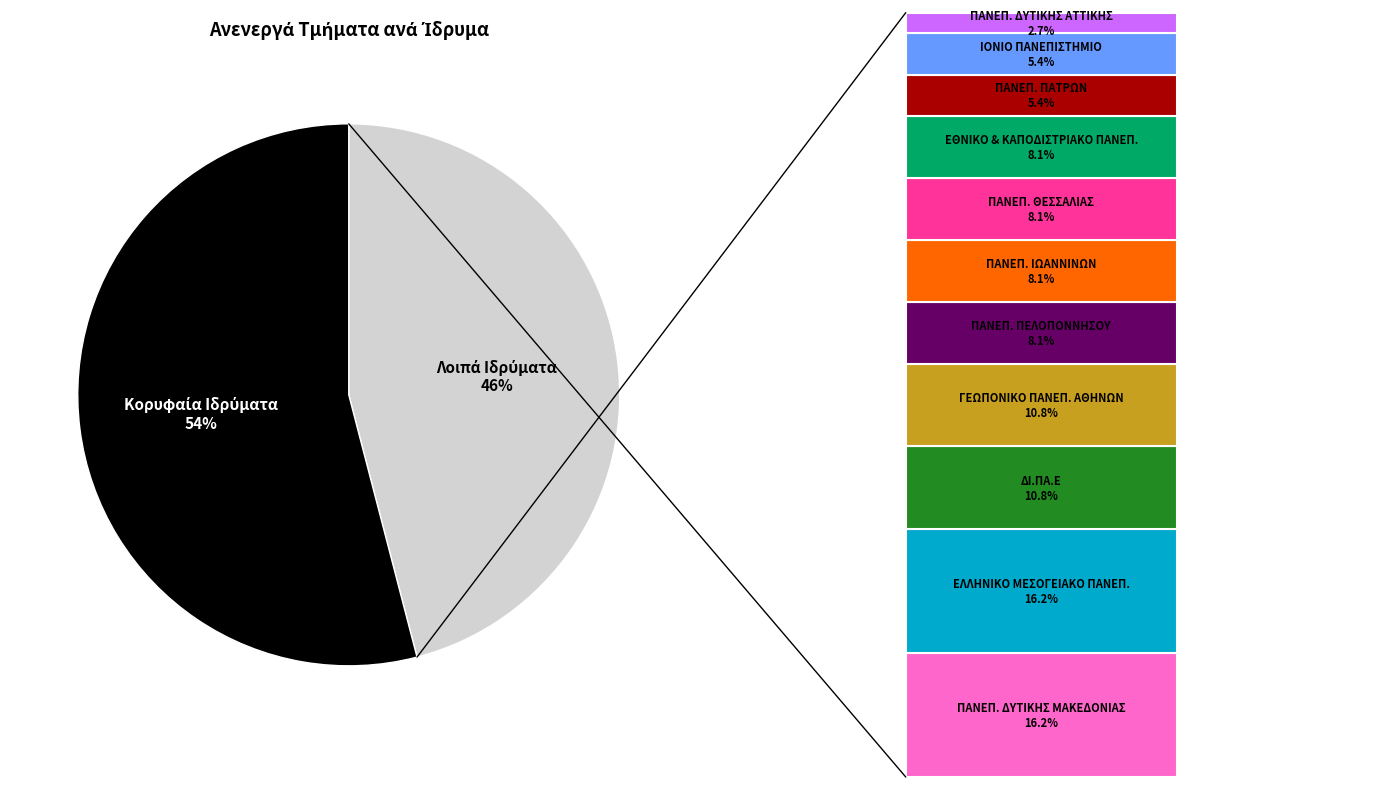

What percentage is NOT represented by ΠΑΝΕΠΙΣΤΗΜΙΟ ΔΥΤΙΚΗΣ ΜΑΚΕΔΟΝΙΑΣ?

83.8%